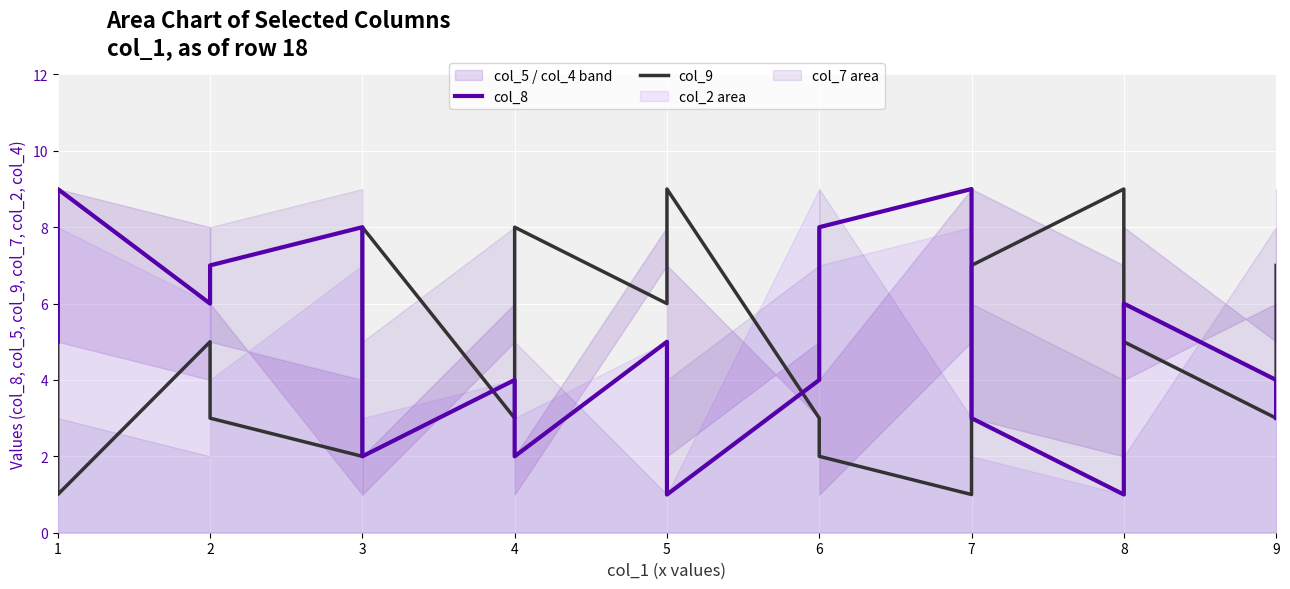

The col_9 series shows 12 at 4. True or false?

False